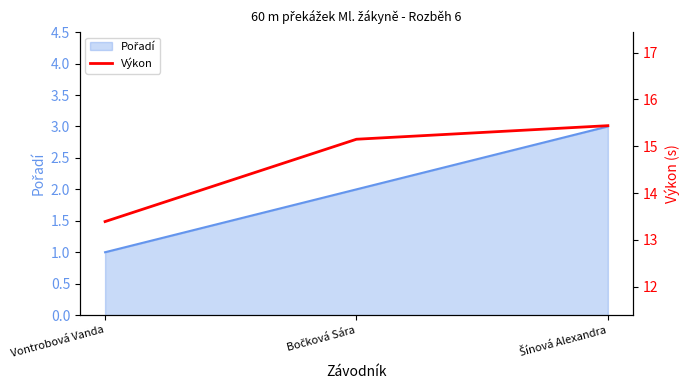

How many values are below 15?

1